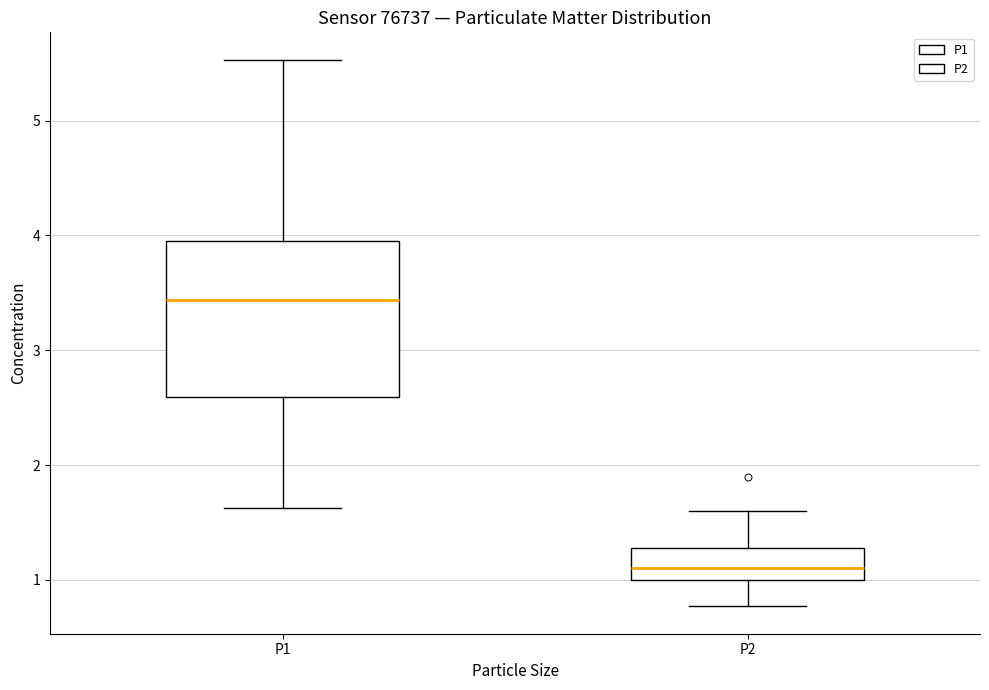

Comparing the boxes themselves (not the whiskers), which one is the tallest?

P1